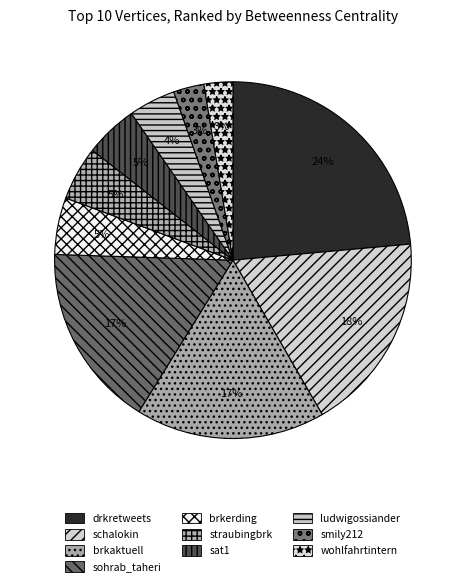

Count the number of slices in the pie.

10